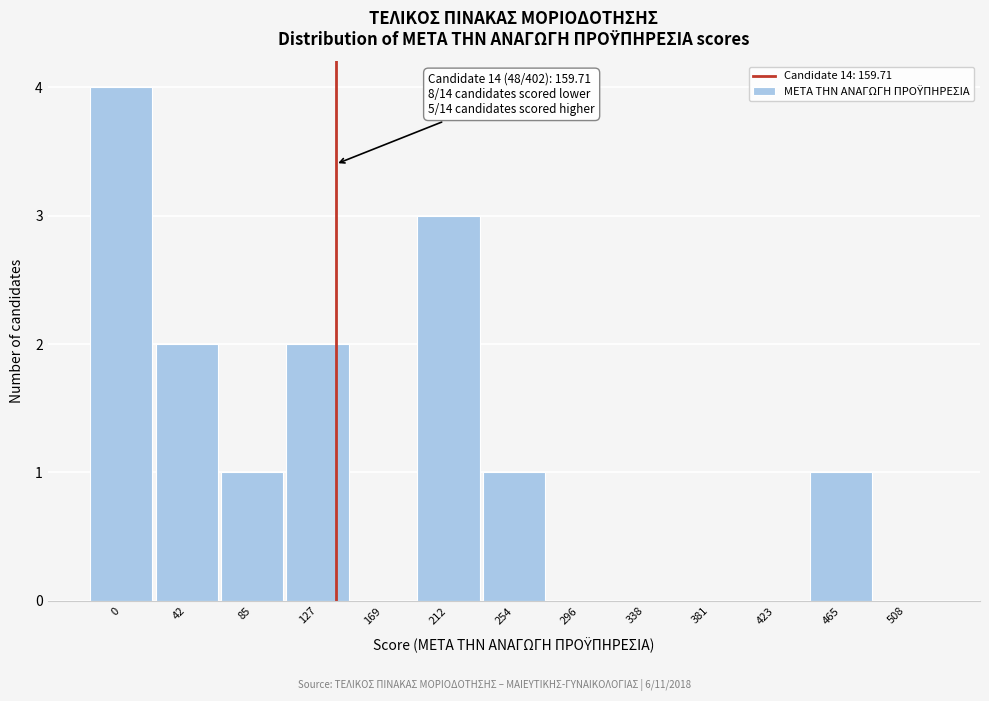

Reading left to right, what are all the values shown in this chart?

0=4	42=2	85=1	127=2	169=0	212=3	254=1	296=0	338=0	381=0	423=0	465=1	508=0